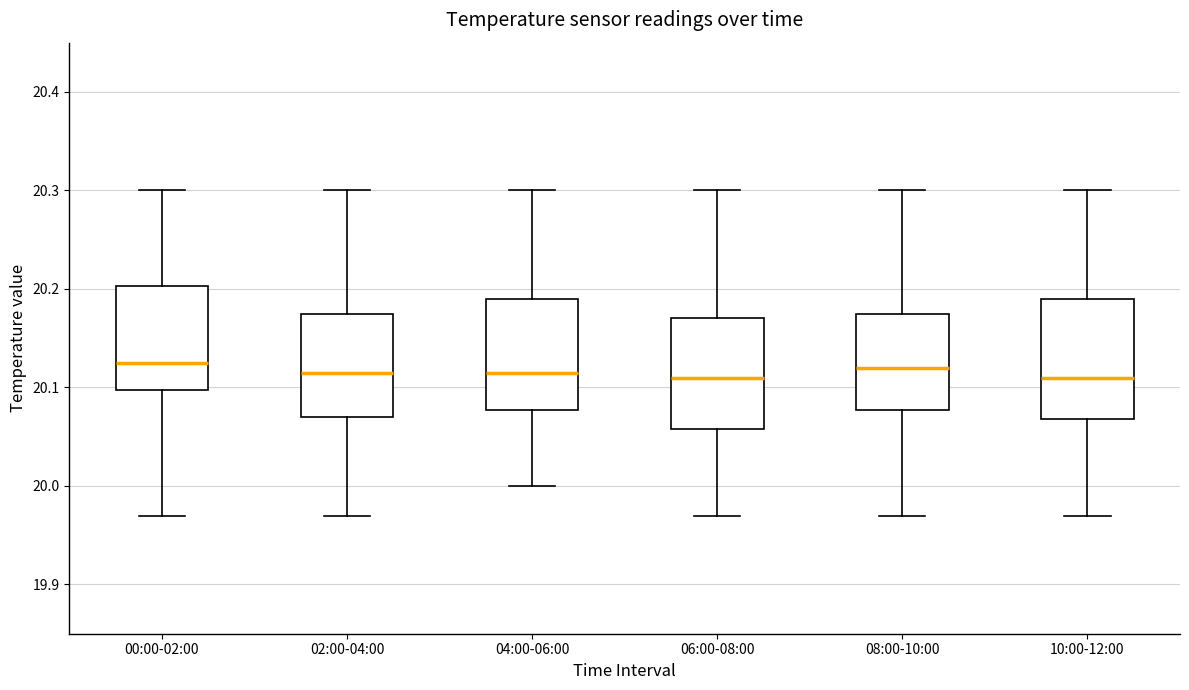

Where is the upper edge of the box for 08:00-10:00 on the y-axis? The values are not printed on the chart, so give them approximately, as read against the axis.

20.18